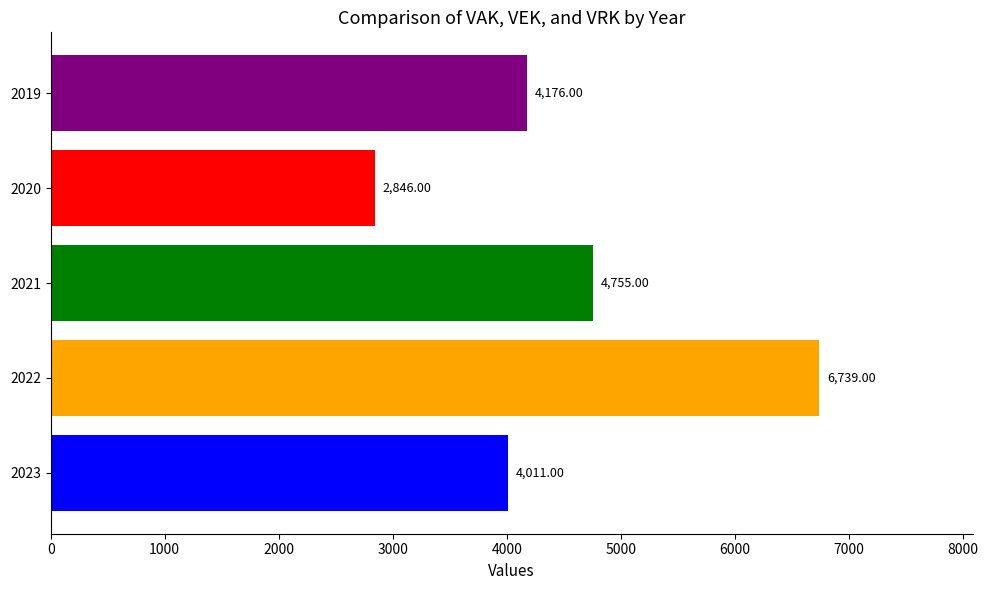

What is the sum of all values?

22527